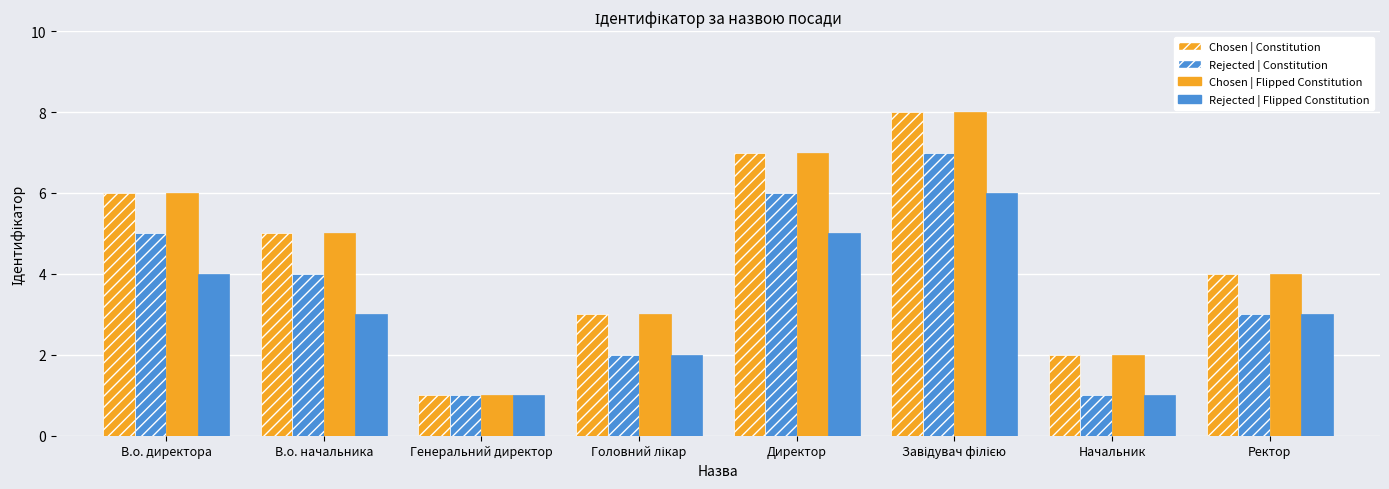

How many values in the Chosen | Flipped Constitution series are below 5?

4